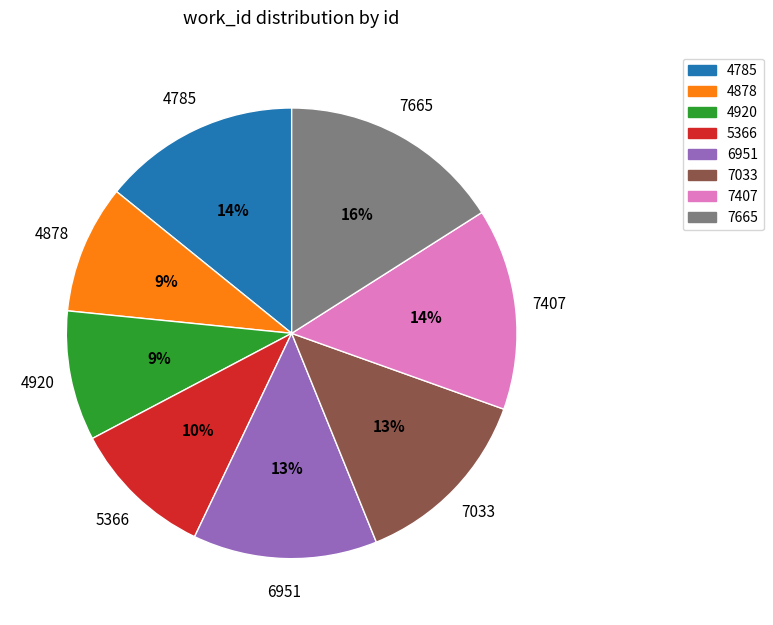

Is 4878 the majority of the pie?

No